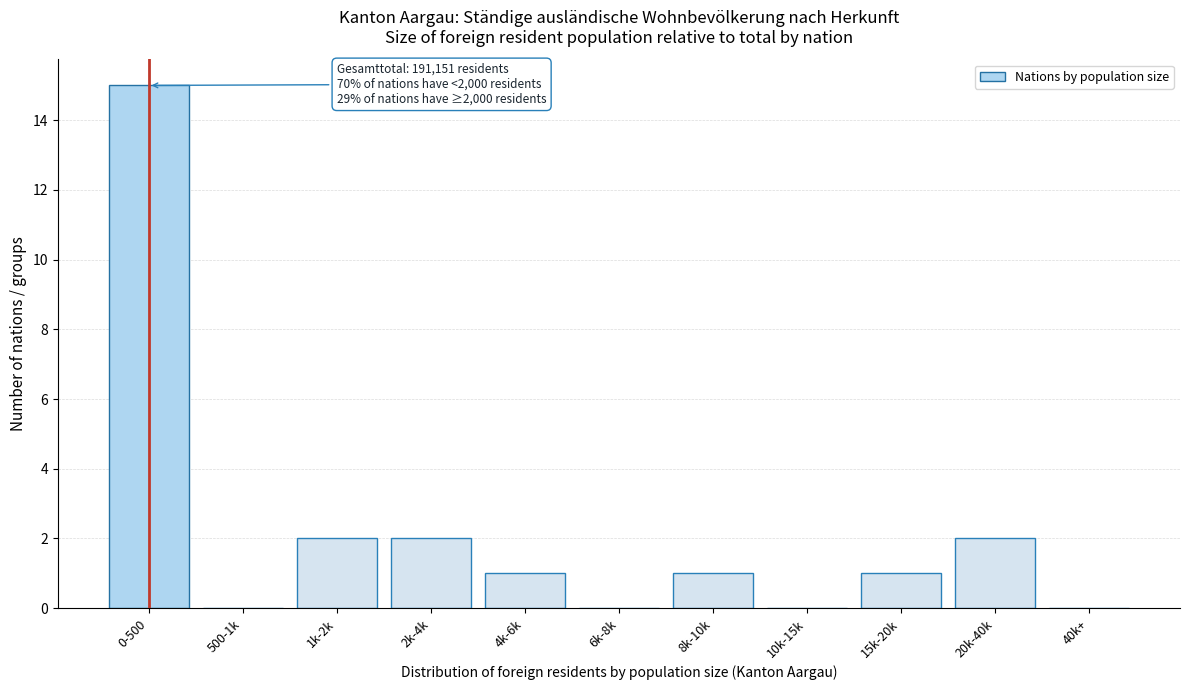

Reading left to right, what are all the values shown in this chart?

0-500=15	500-1k=0	1k-2k=2	2k-4k=2	4k-6k=1	6k-8k=0	8k-10k=1	10k-15k=0	15k-20k=1	20k-40k=2	40k+=0